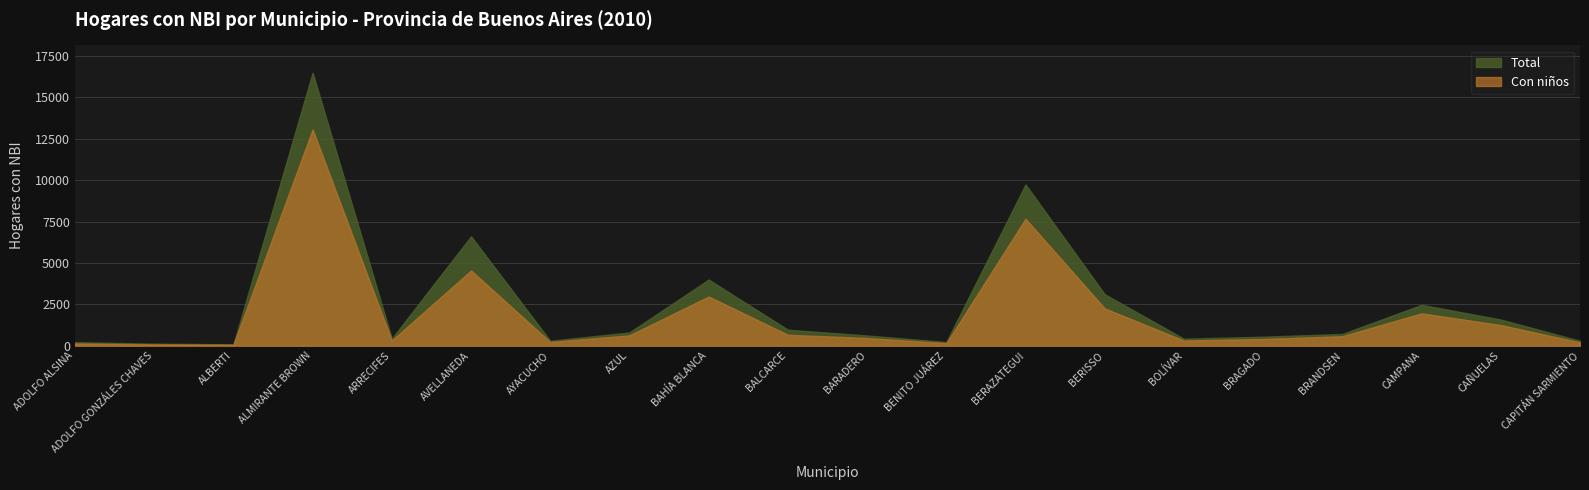

Reading left to right, transcribe all the data shown in this chart.

Total: 213	123	83	16497	430	6609	296	802	3996	966	617	224	9742	3107	420	544	711	2467	1580	296
Con niños: 134	80	61	13073	315	4546	224	627	2973	660	466	151	7671	2257	312	406	575	1956	1248	202